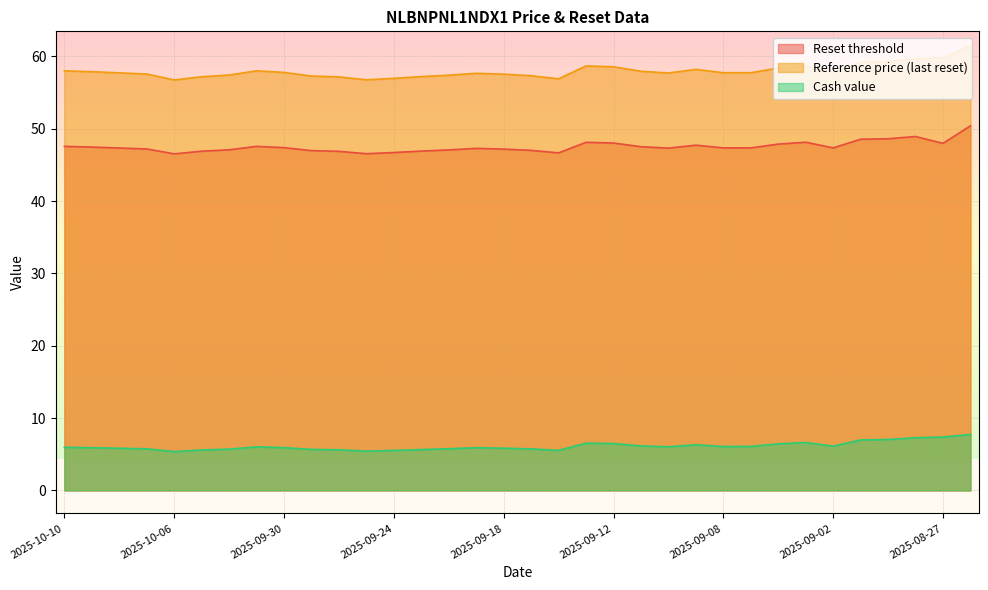

True or false: Reset threshold and Reference price (last reset) cross at least once.

False